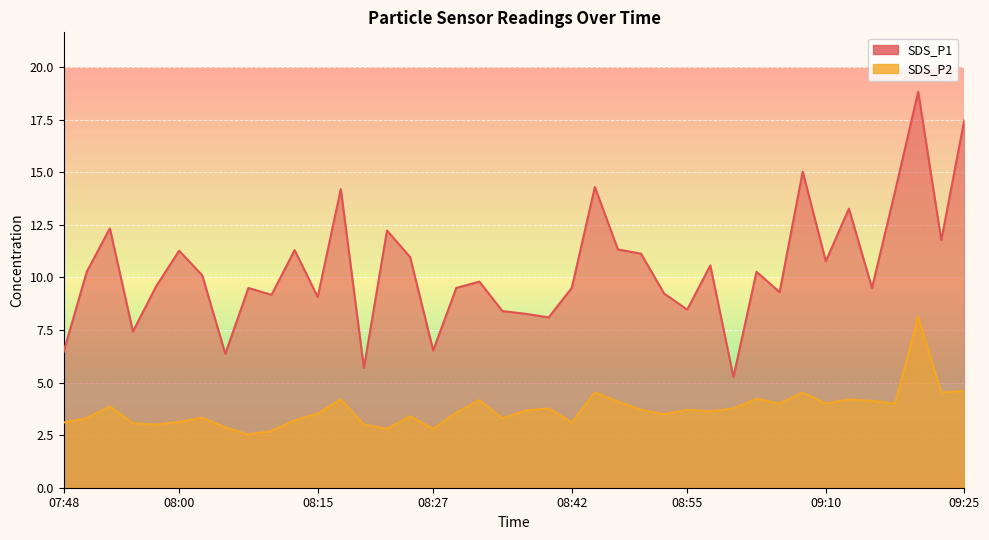

List the series in order of their peak value, lowest first.

SDS_P2, SDS_P1